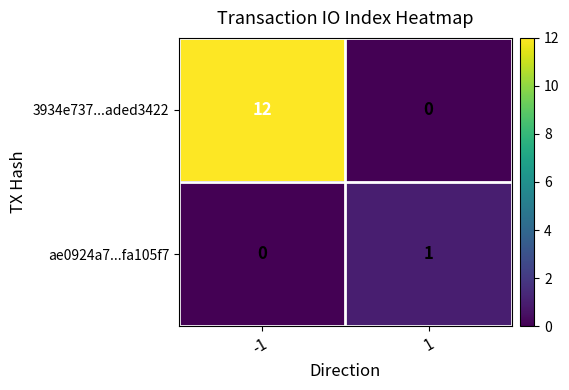

What is the maximum value shown in the chart?

12